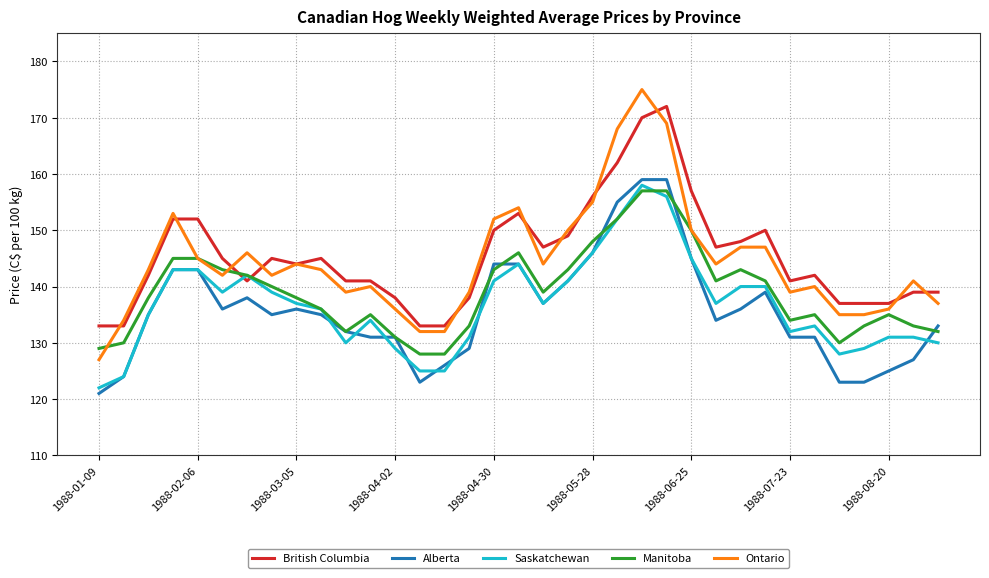

How many lines are shown in the chart?

5